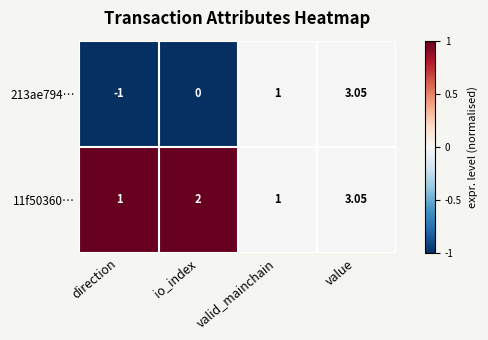

Rank the series by their average value, from lowest to highest.

213ae794…, 11f50360…